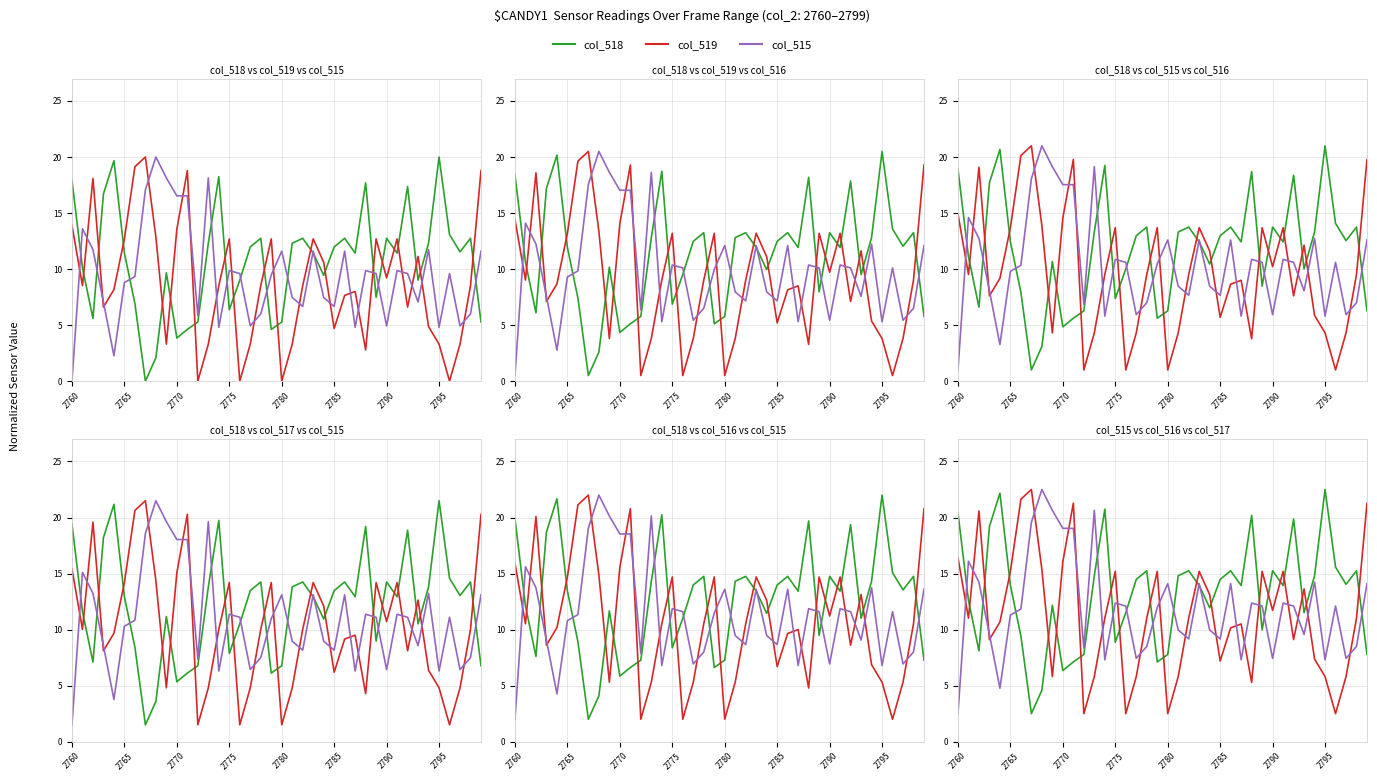

How many values in the col_519 series exceed 11?

22